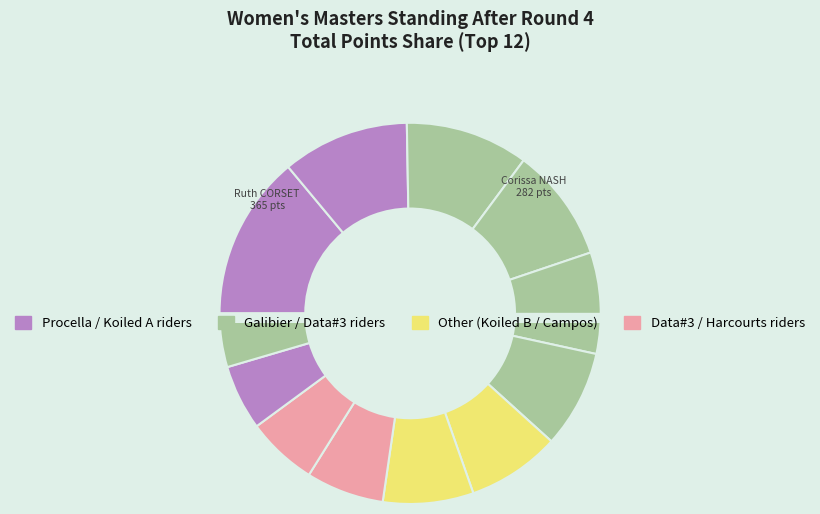

Rank the categories by value from highest to lowest.

Ruth CORSET, Corissa NASH, Carmen BARNEY, Nicky ROLLS, Lynda BROWN, Catriona NEWELL, Melissa OOSTENBROOK, Chevonne ARROWSMITH, Dyane HANNAN, Jane WALKER, Faye GOODYEAR, Brooke SHEPPEARD